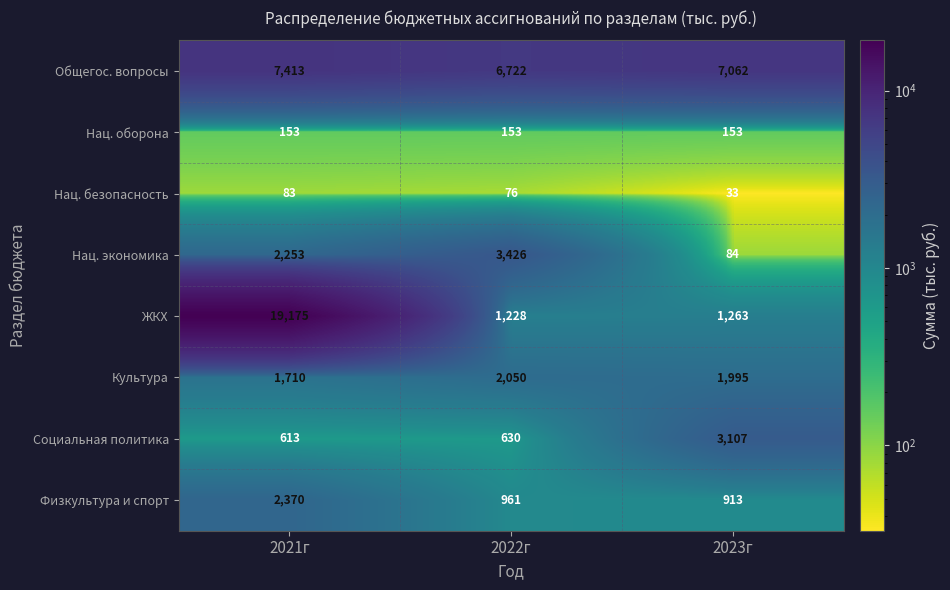

True or false: Общегос. вопросы has a value of 10714 at 2022г.

False